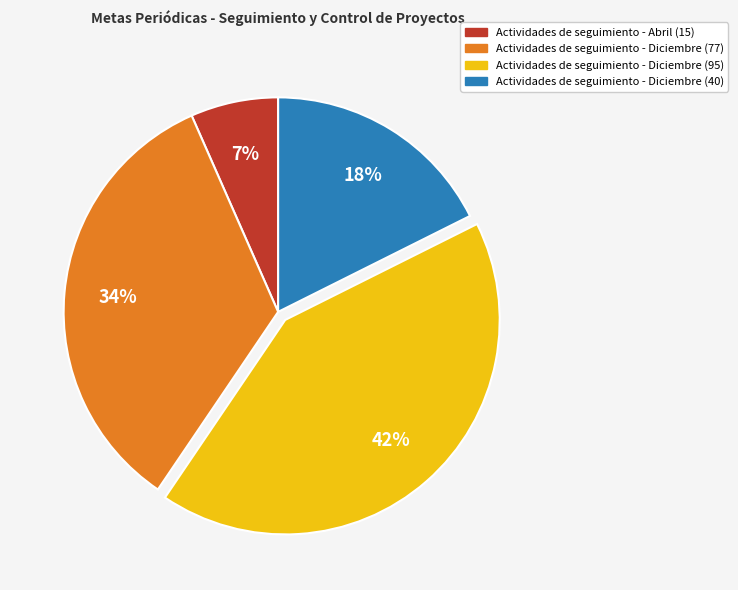

To the nearest percent, what is the average slice percentage?

25%